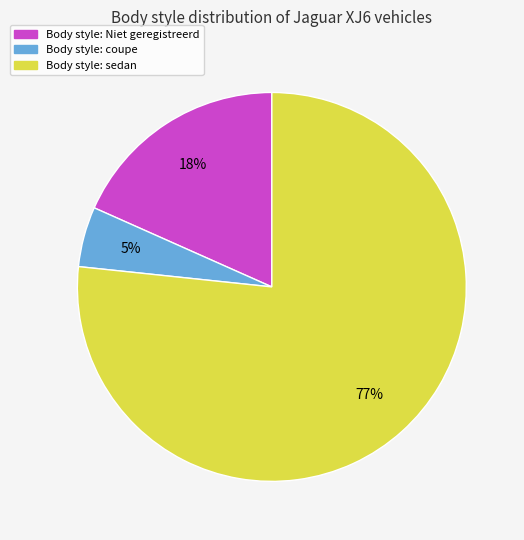

Is there any slice that represents more than half of the pie?

Yes